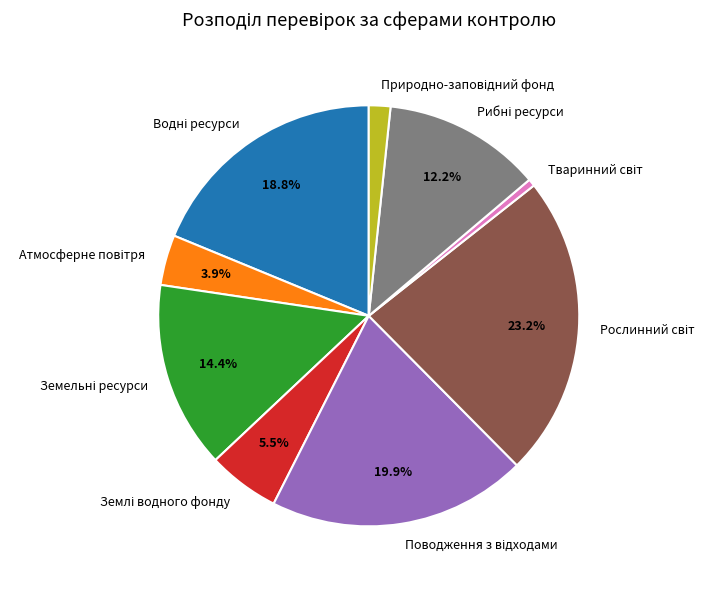

Is there any slice that represents more than half of the pie?

No